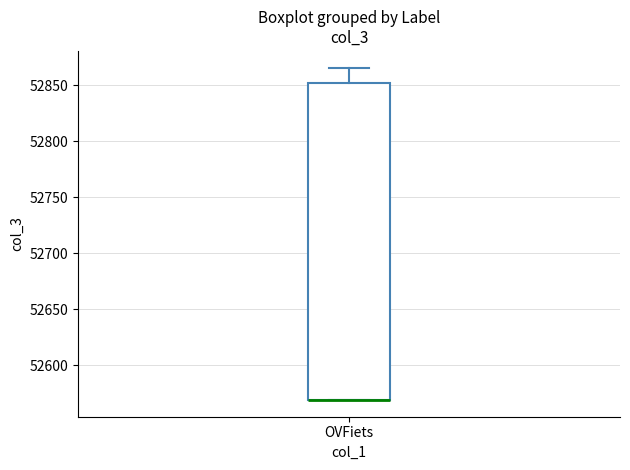

Where is the upper edge of the box for OVFiets on the y-axis? The values are not printed on the chart, so give them approximately, as read against the axis.

52855